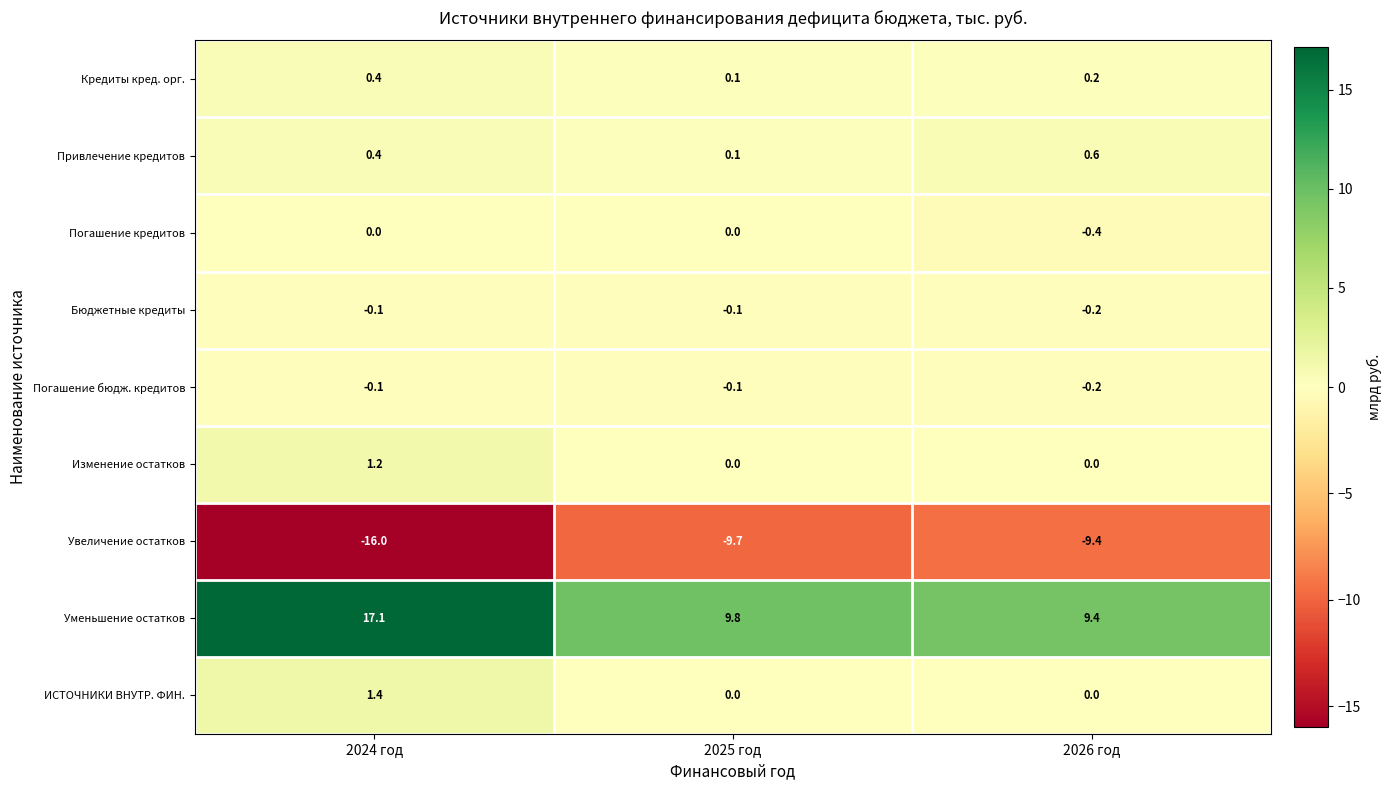

Is the value of Привлечение кредитов at 2024 год greater than the value of Погашение бюдж. кредитов at 2025 год?

Yes